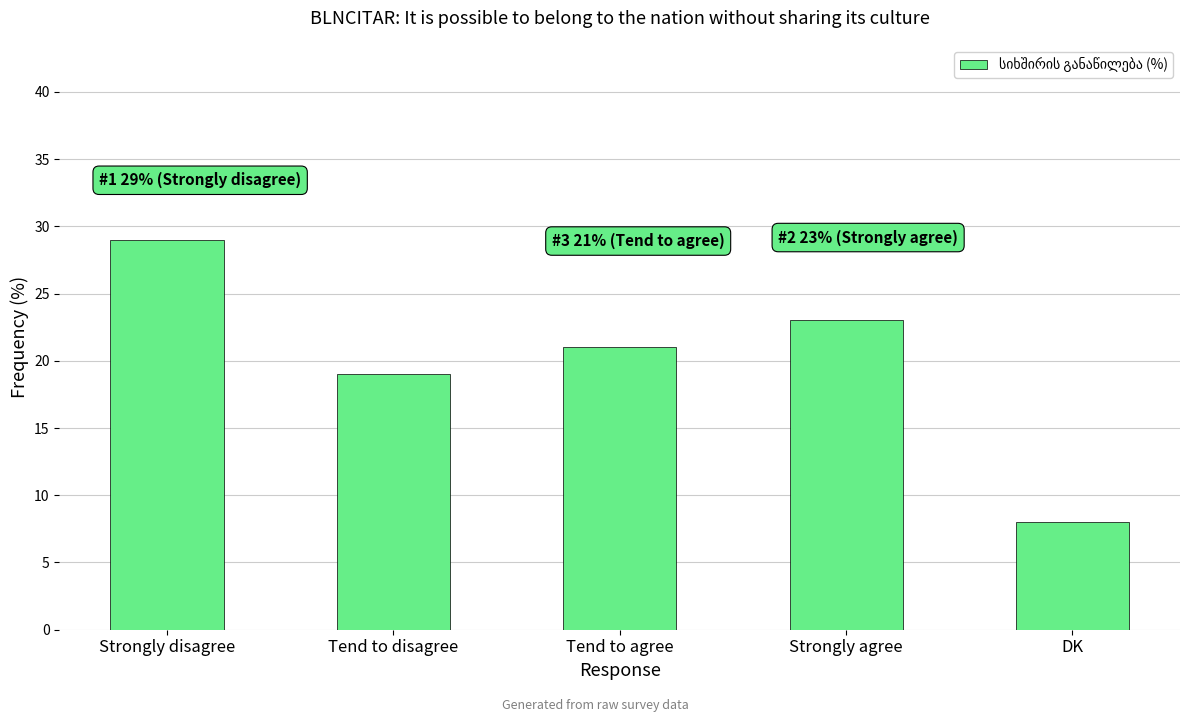

Are the bars horizontal?

No